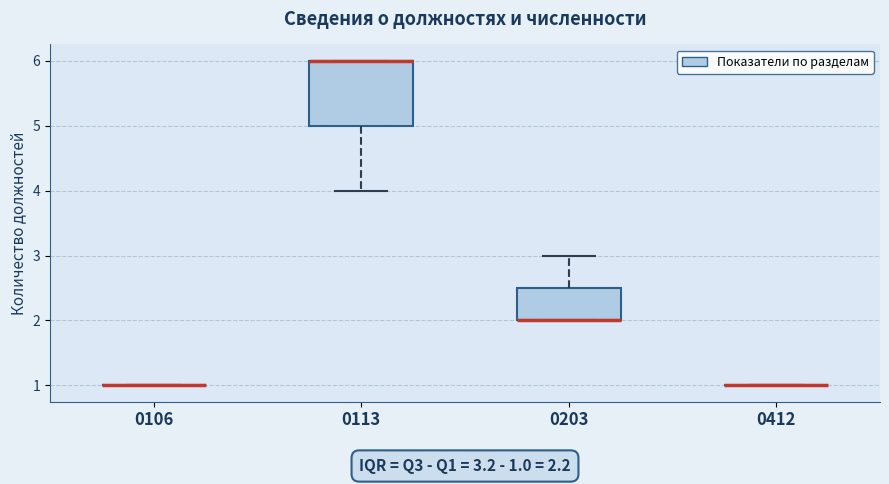

Which box is the tallest, from its lower edge to its upper edge?

0113